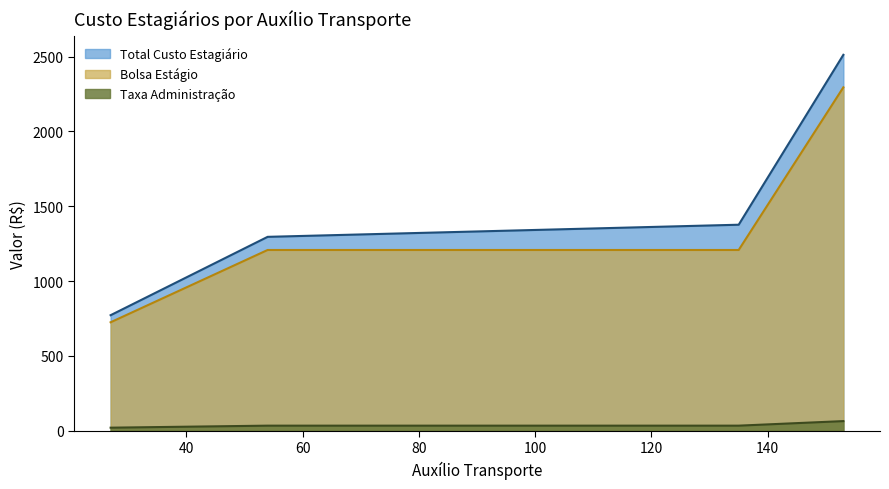

What is the lowest value of the Bolsa Estágio series?

724.6